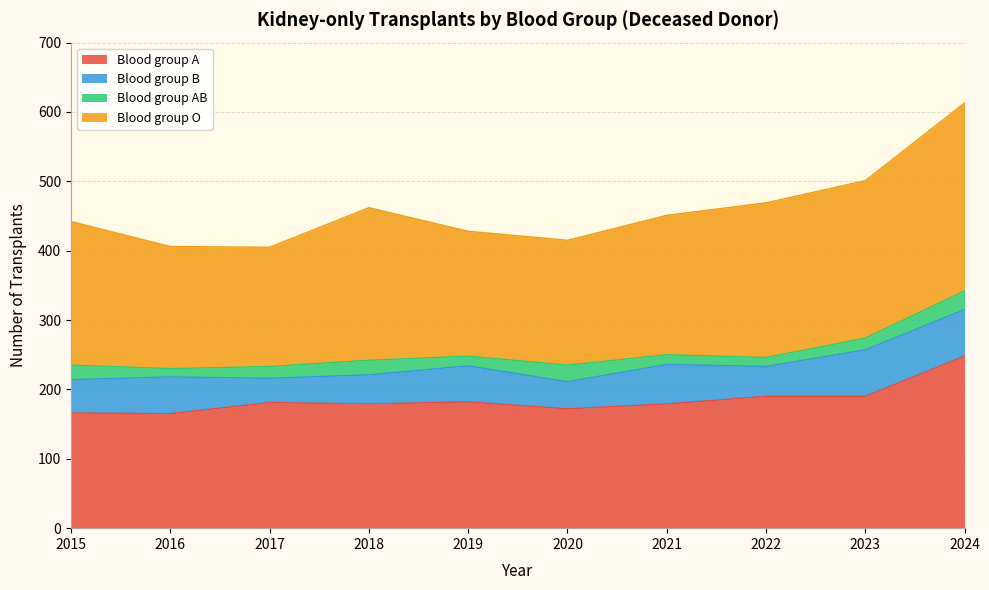

Count the number of data series in this chart.

4